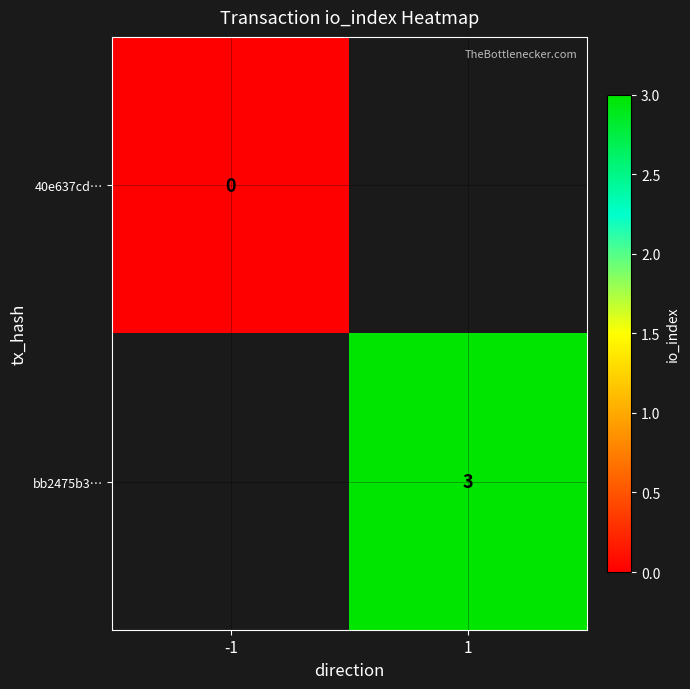

Rank the categories by 40e637cd… value from lowest to highest.

-1, 1